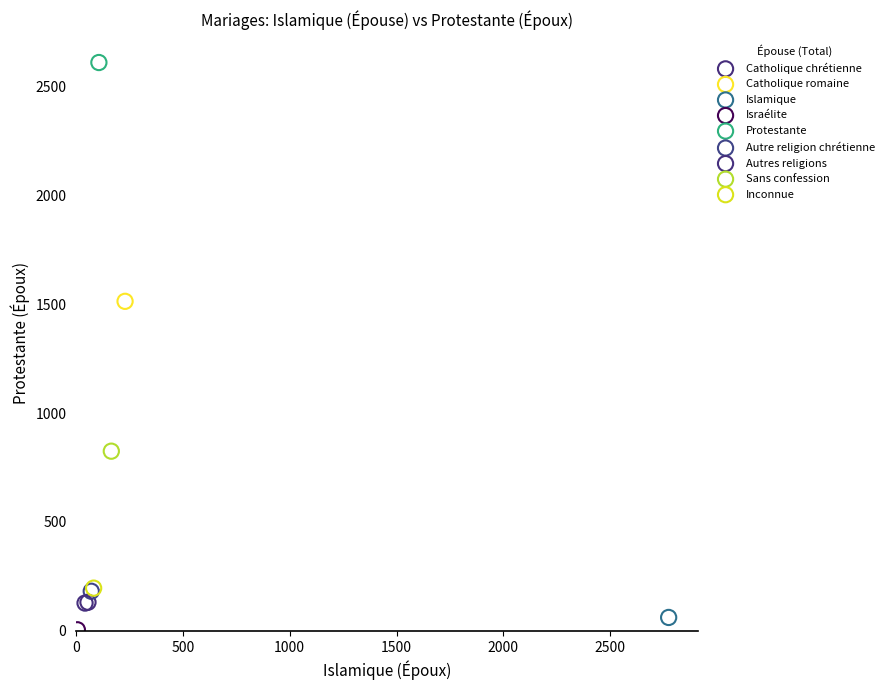

Which series contains the lowest Y value?

Israélite